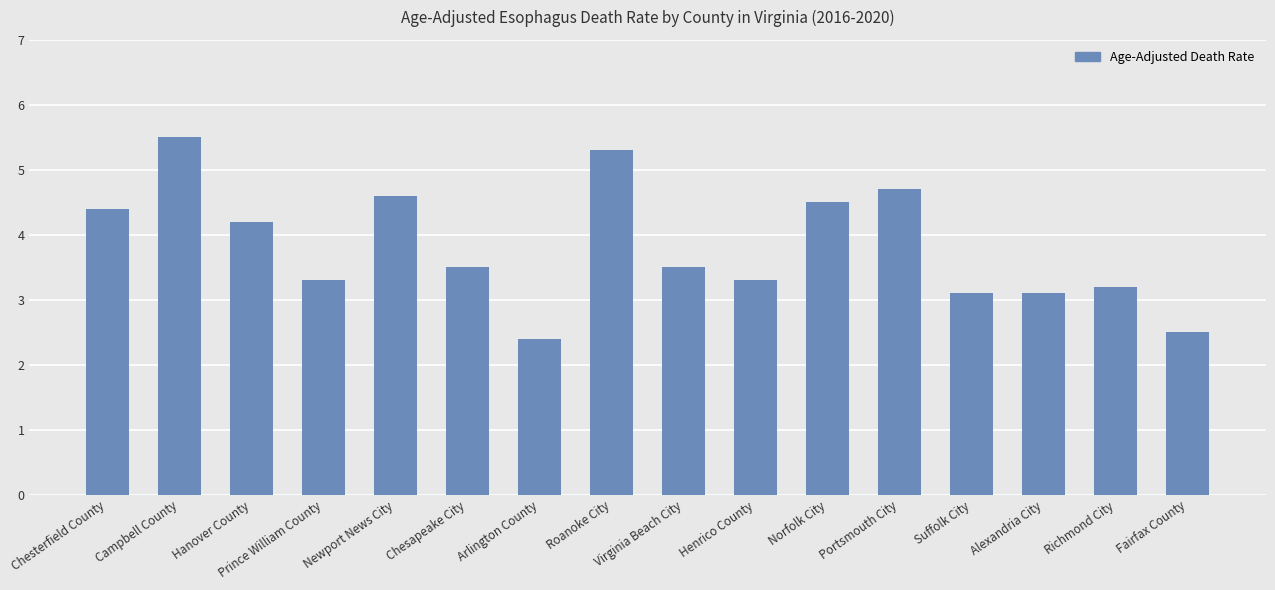

Where does the data first go above 3?

Chesterfield County